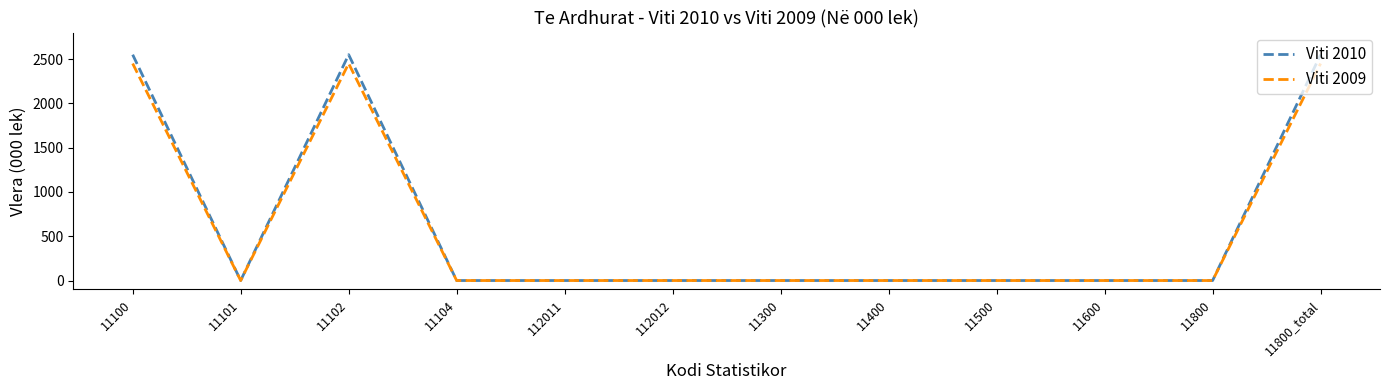

At how many categories does at least one series exceed 269?

3